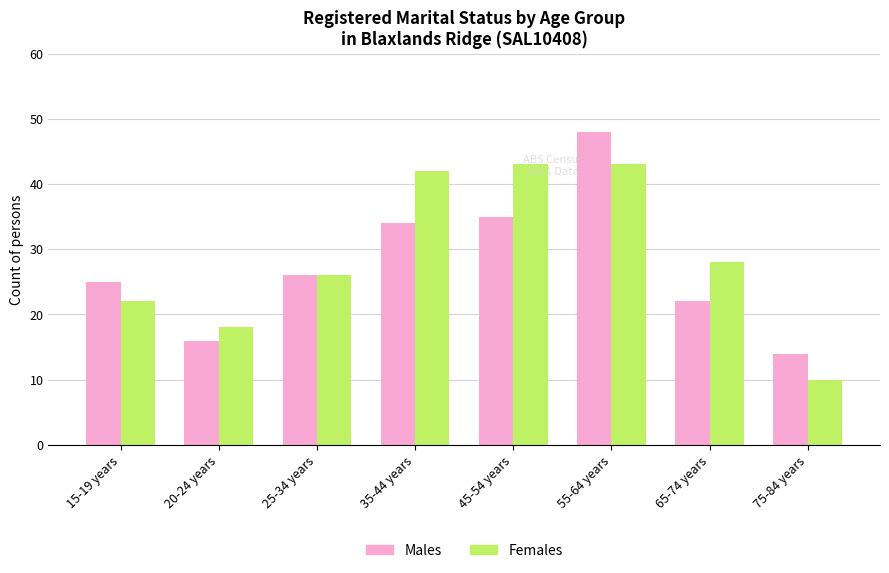

Reading right to left, list all the values displayed in this chart.

Males: 75-84 years=14	65-74 years=22	55-64 years=48	45-54 years=35	35-44 years=34	25-34 years=26	20-24 years=16	15-19 years=25
Females: 75-84 years=10	65-74 years=28	55-64 years=43	45-54 years=43	35-44 years=42	25-34 years=26	20-24 years=18	15-19 years=22